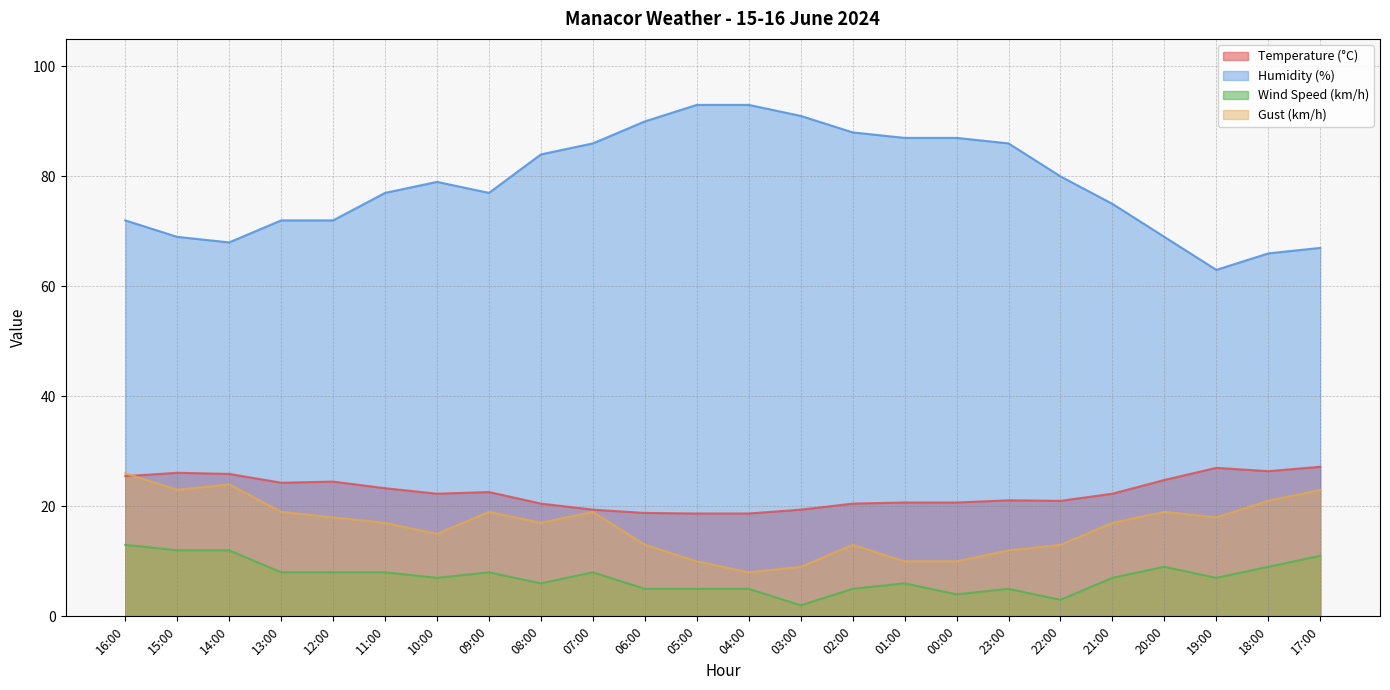

What is the smallest value displayed?

2.0